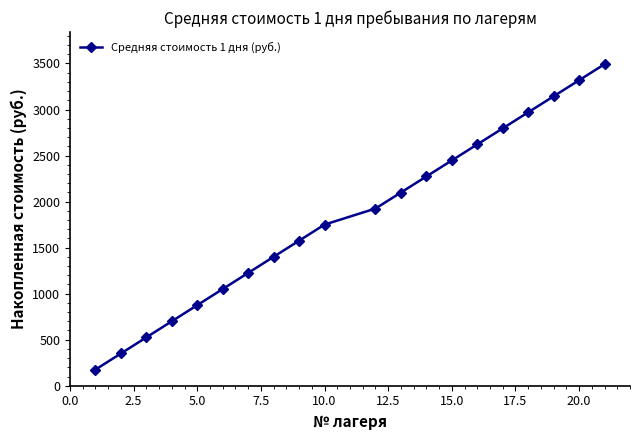

What is the difference between the maximum and second lowest values?

3142.0